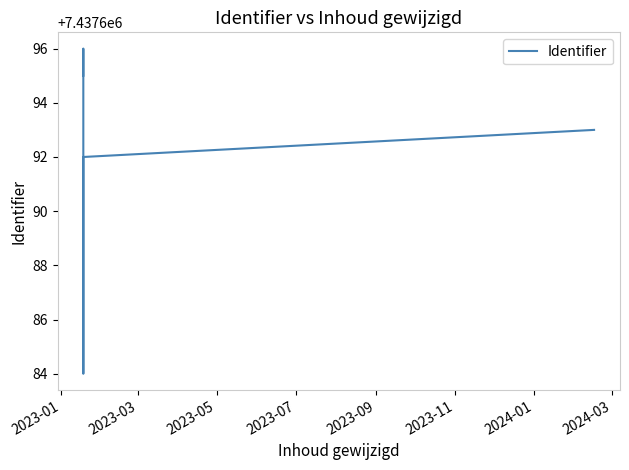

Reading left to right, list all the values displayed in this chart.

7437695	7437696	7437694	7437684	7437690	7437691	7437692	7437693